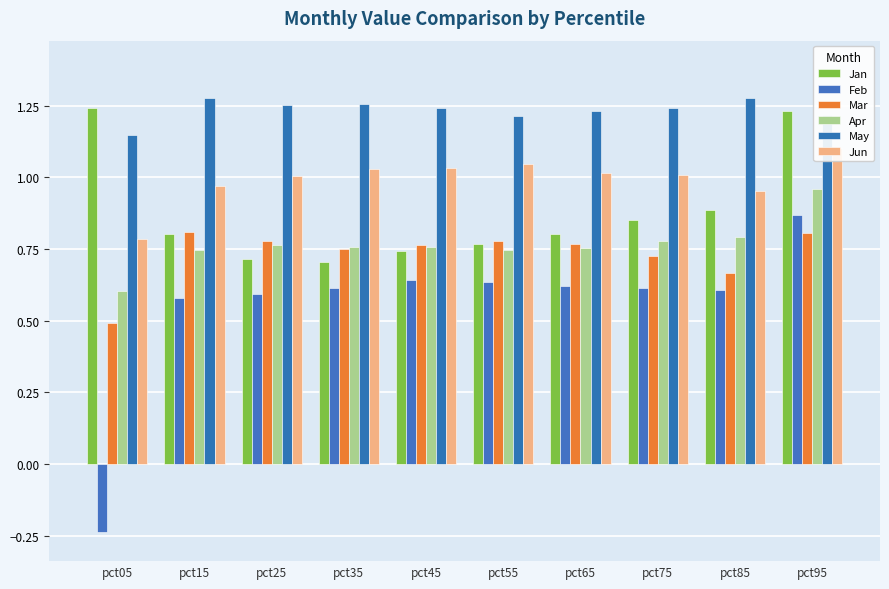

Which series has the widest spread of values?

Feb